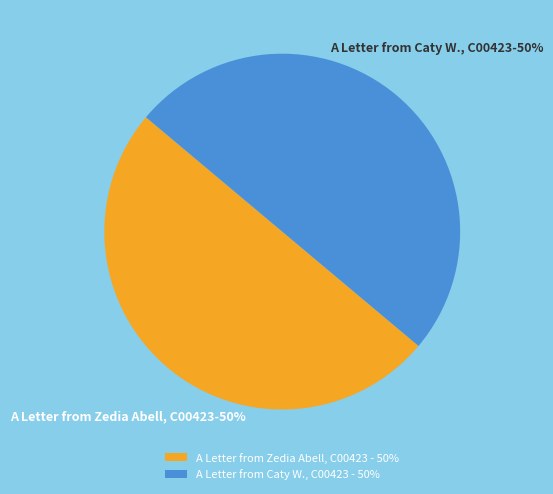

Count the number of slices in the pie.

2